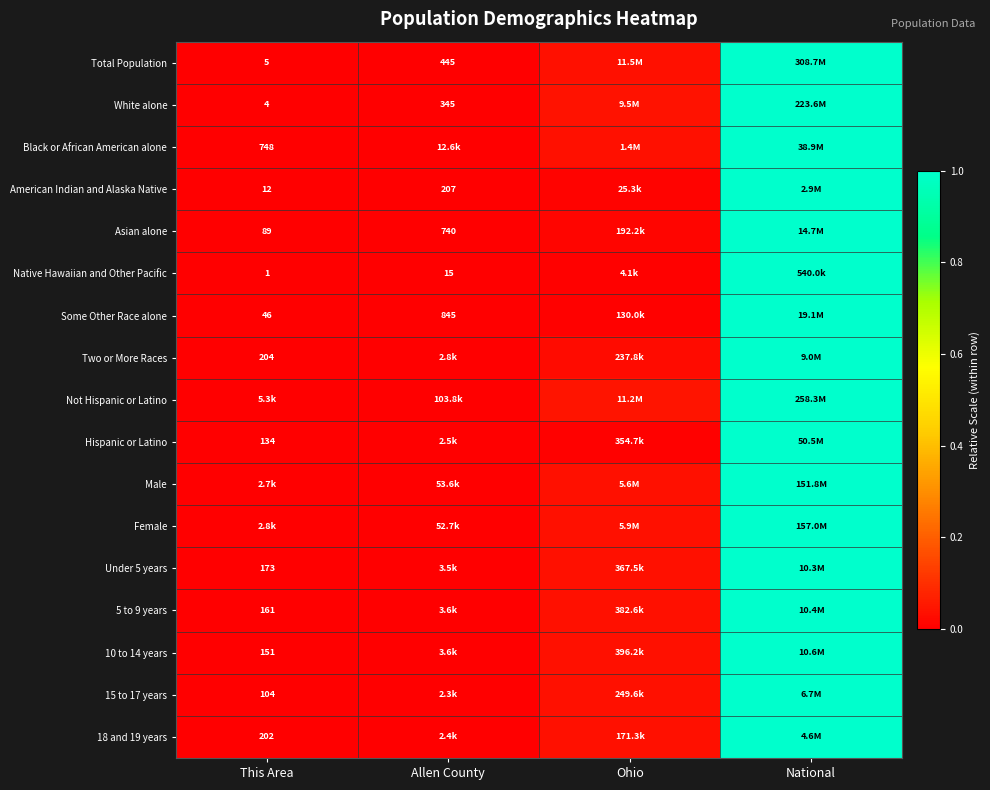

True or false: Hispanic or Latino has a value of 1.3 at National.

False